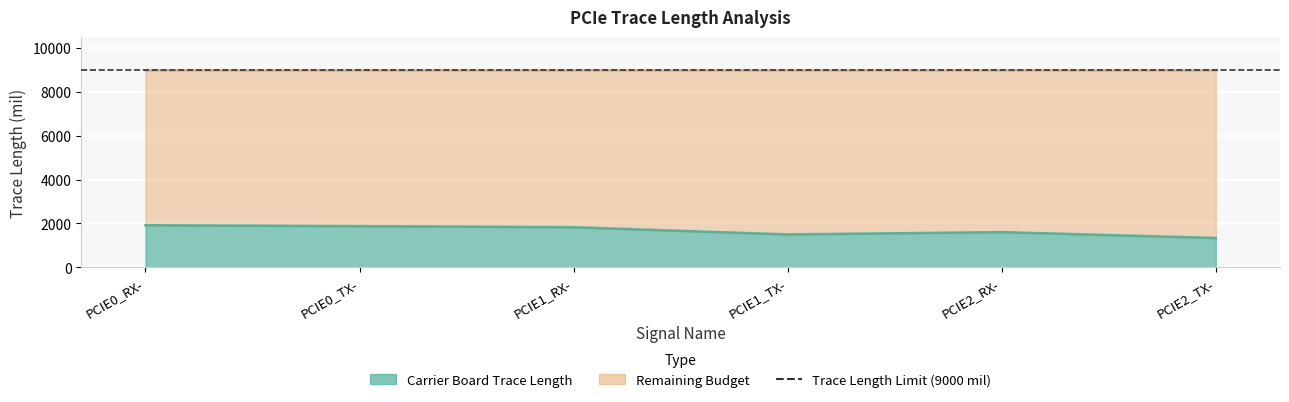

The value of Remaining Budget at PCIE1_TX- is 7500. True or false?

True